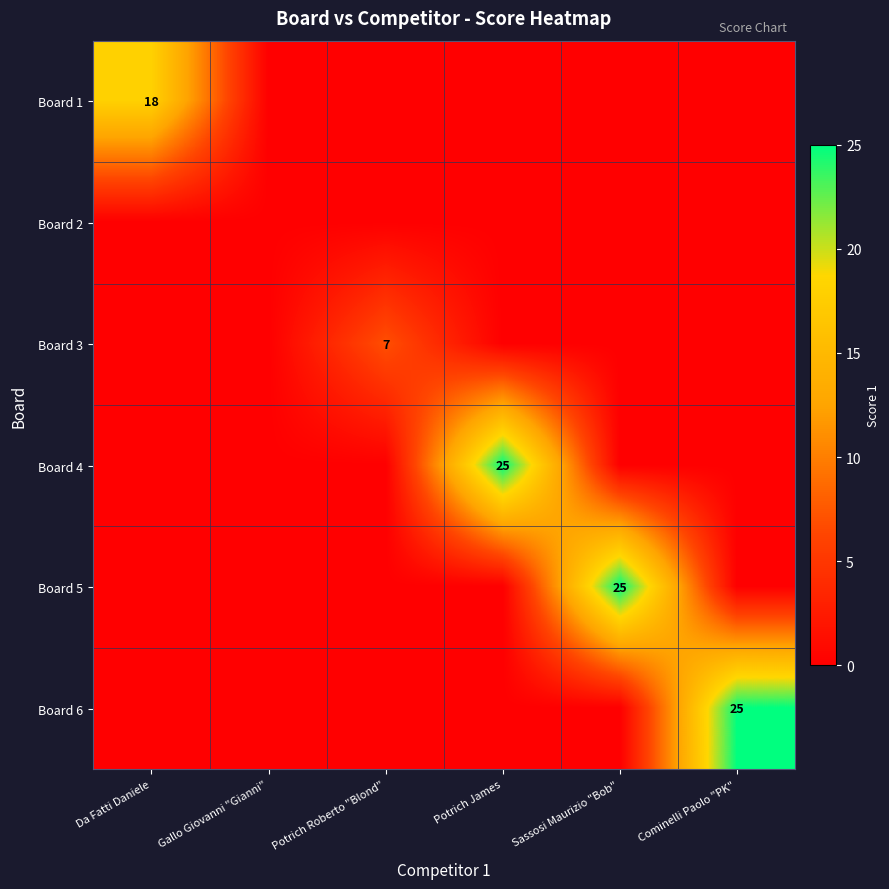

The value of Board 3 at Potrich Roberto "Blond" is 3. True or false?

False